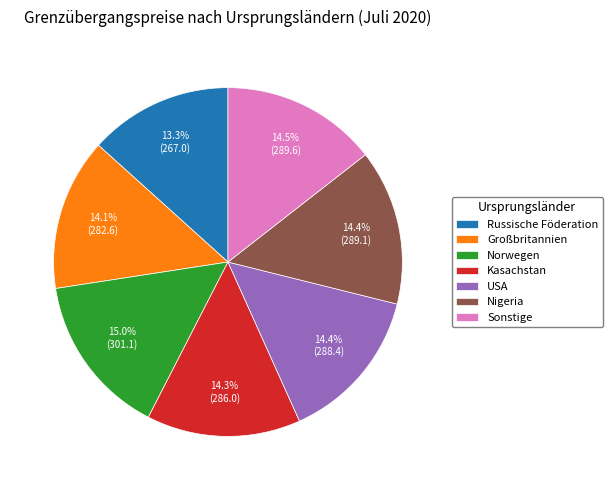

To the nearest percent, what is the difference between the Nigeria and Norwegen slice percentages?

1%